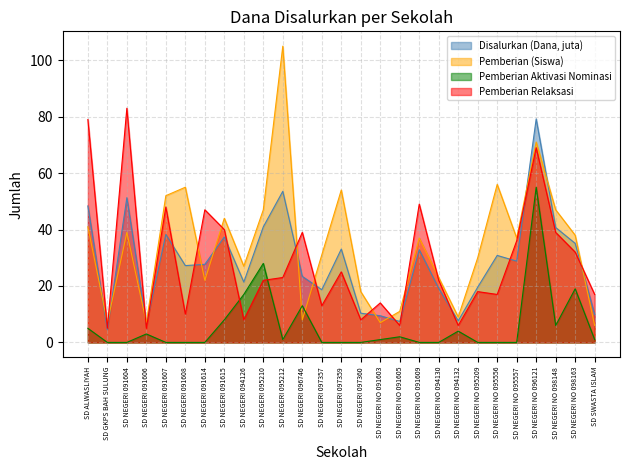

The value of Pemberian Dari Aktivasi Nominasi at SD NEGERI NO 091603 is 1.0. True or false?

True